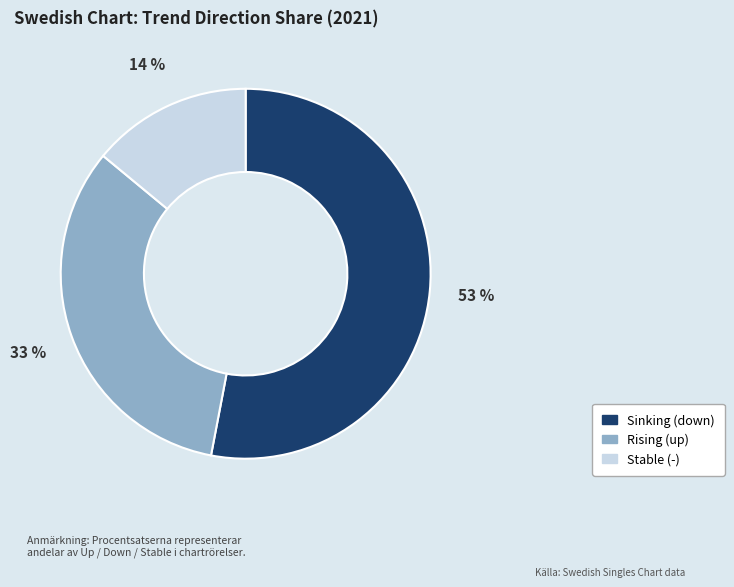

To the nearest percent, what is the difference between the largest and smallest slice percentages?

39%